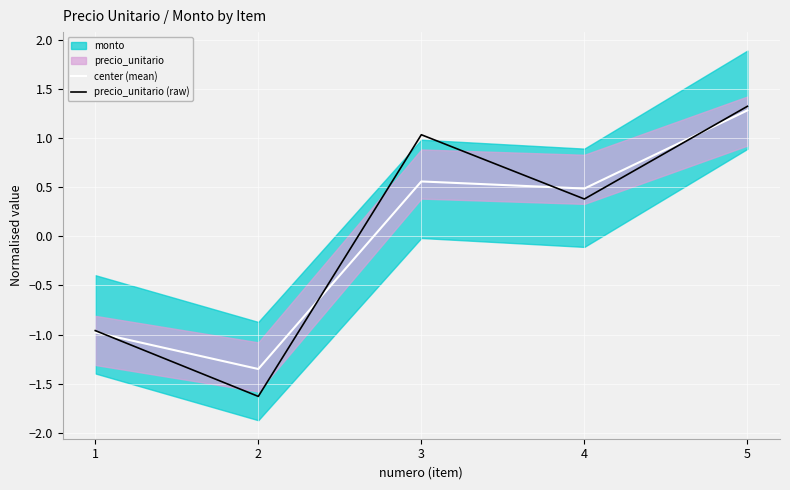

What is the difference between the second highest and minimum values in the center (mean) series?

1.9